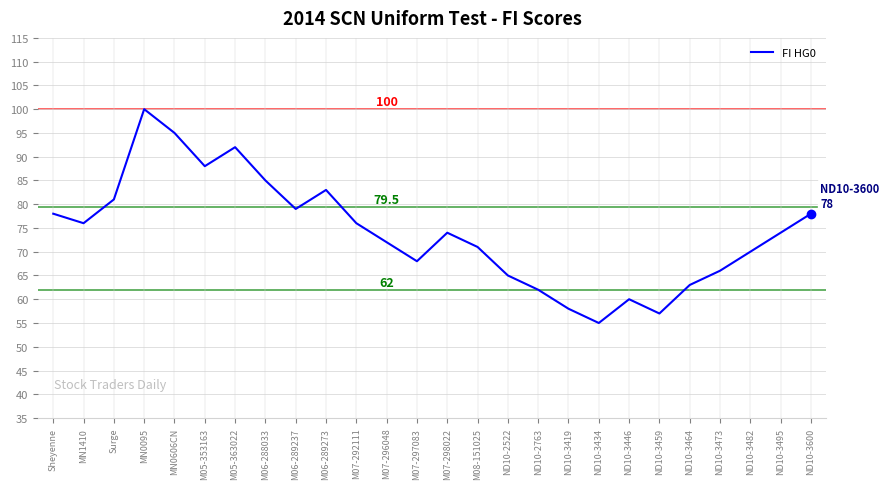

Read the value at ND10-2522, to the nearest 5.

65